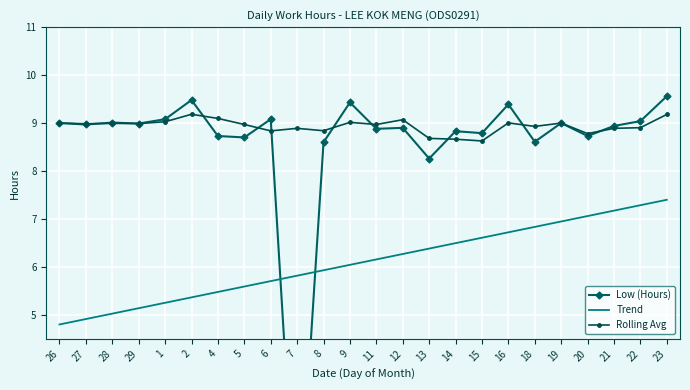

True or false: Trend and Rolling Avg cross at least once.

False